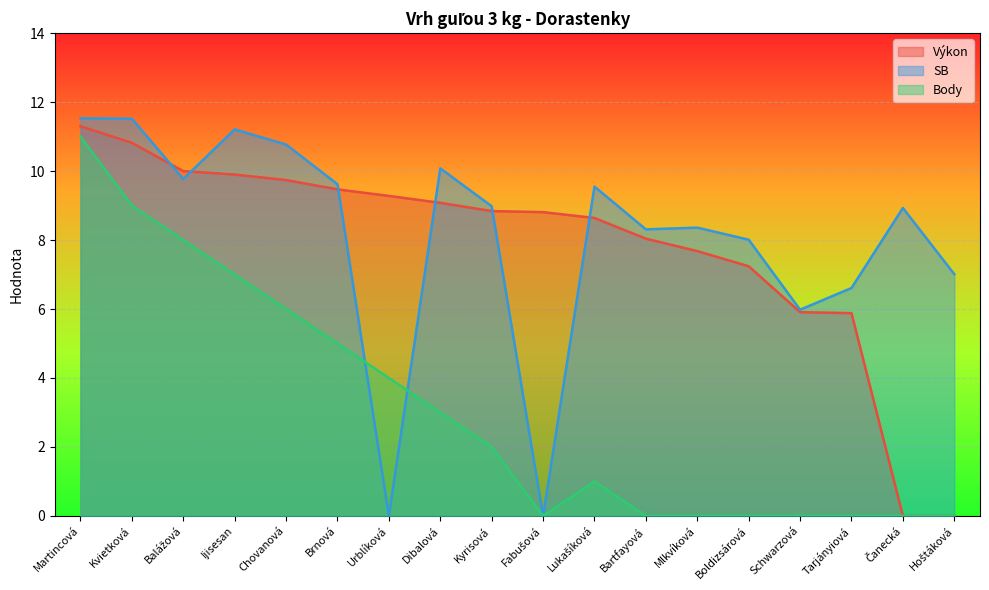

Count the number of data series in this chart.

3